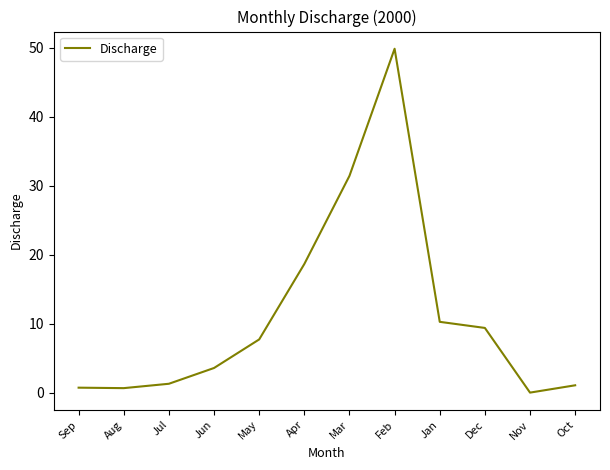

What is the difference between the maximum and minimum values?

49.8